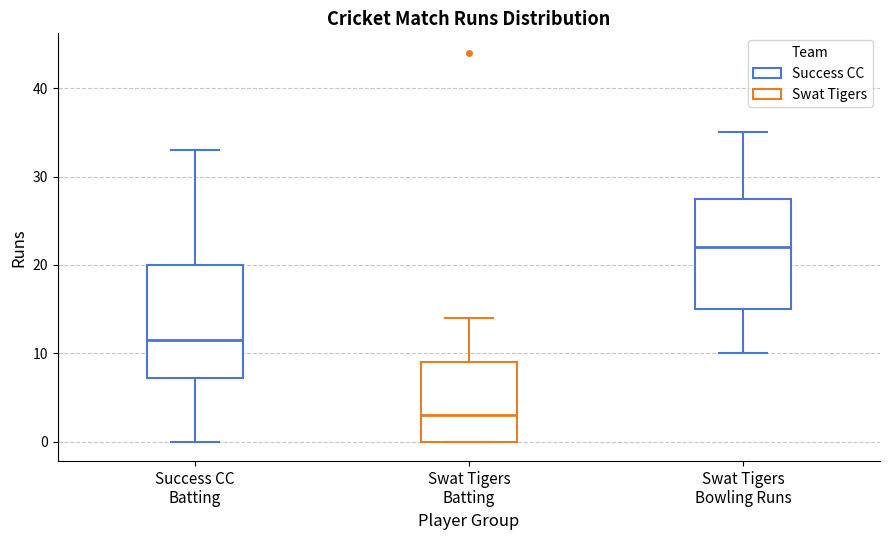

Where does the median line of the box for Success CC Batting sit on the y-axis? The values are not printed on the chart, so give them approximately, as read against the axis.

12